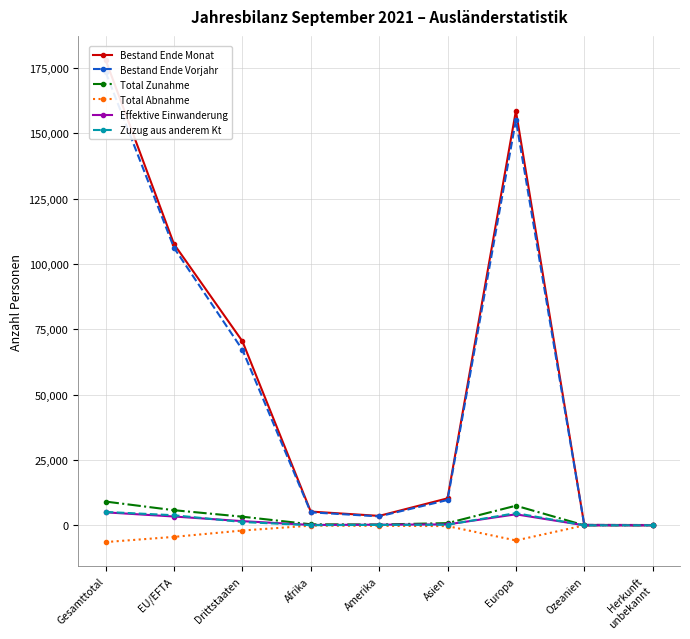

Reading right to left, what are all the values shown in this chart?

Bestand Ende Monat: Herkunft
unbekannt=113	Ozeanien=158	Europa=158571	Asien=10319	Amerika=3612	Afrika=5260	Drittstaaten=70441	EU/EFTA=107592	Gesamttotal=178033
Bestand Ende Vorjahr: Herkunft
unbekannt=104	Ozeanien=166	Europa=155014	Asien=9685	Amerika=3423	Afrika=4978	Drittstaaten=67195	EU/EFTA=106175	Gesamttotal=173370
Total Zunahme: Herkunft
unbekannt=16	Ozeanien=10	Europa=7509	Asien=841	Amerika=312	Afrika=400	Drittstaaten=3303	EU/EFTA=5785	Gesamttotal=9088
Total Abnahme: Herkunft
unbekannt=-6	Ozeanien=-16	Europa=-5786	Asien=-289	Amerika=-190	Afrika=-118	Drittstaaten=-1988	EU/EFTA=-4417	Gesamttotal=-6405
Effektive Einwanderung: Herkunft
unbekannt=3	Ozeanien=8	Europa=4218	Asien=351	Amerika=244	Afrika=148	Drittstaaten=1600	EU/EFTA=3372	Gesamttotal=4972
Zuzug aus anderem Kt: Herkunft
unbekannt=1	Ozeanien=7	Europa=4669	Asien=233	Amerika=159	Afrika=54	Drittstaaten=1263	EU/EFTA=3860	Gesamttotal=5123